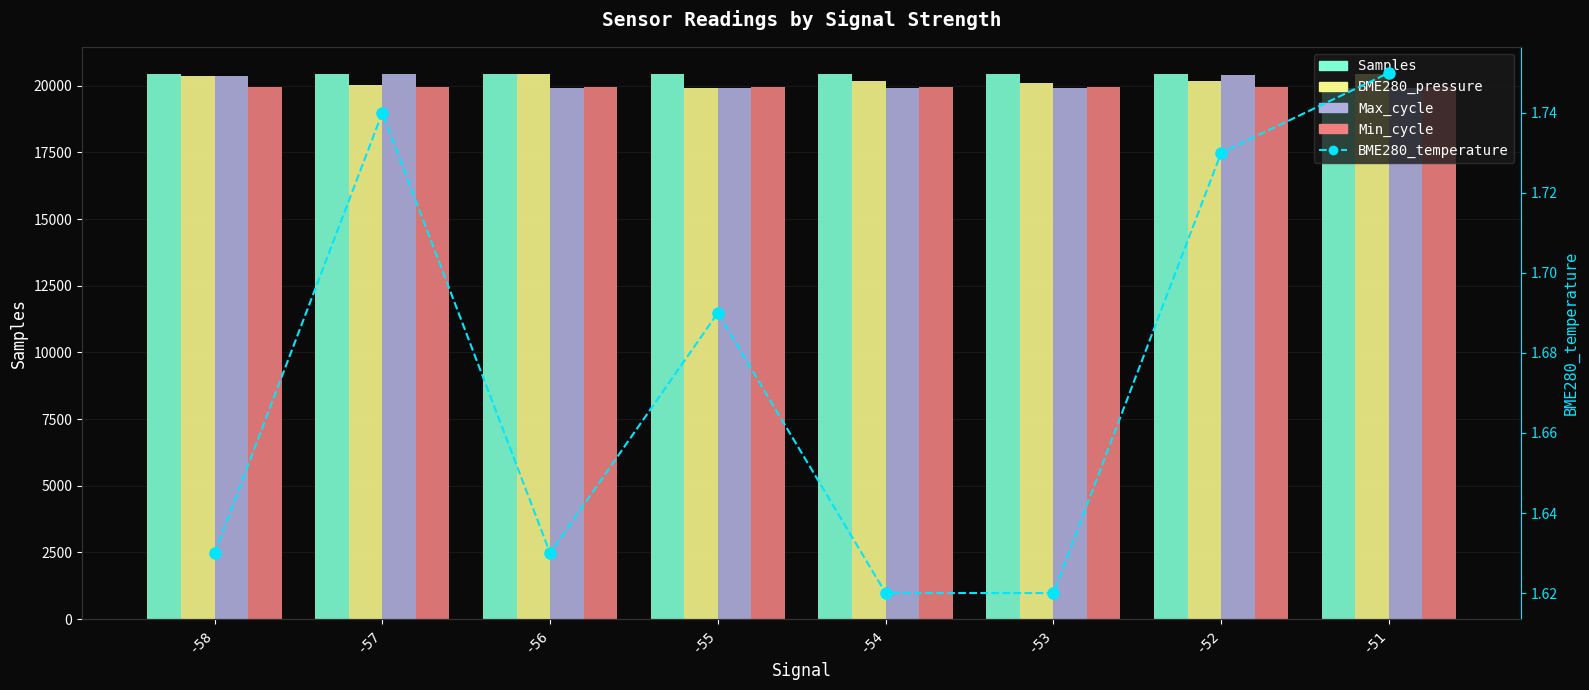

At which category is the sum across all series the highest?

-58